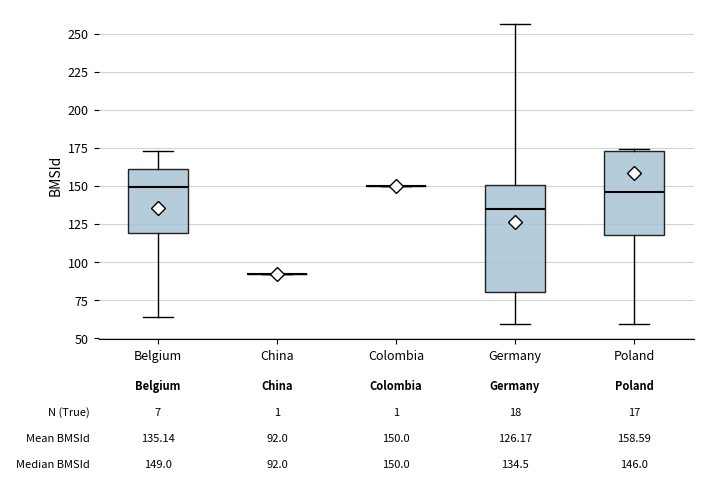

Comparing the boxes themselves (not the whiskers), which one is the tallest?

Germany